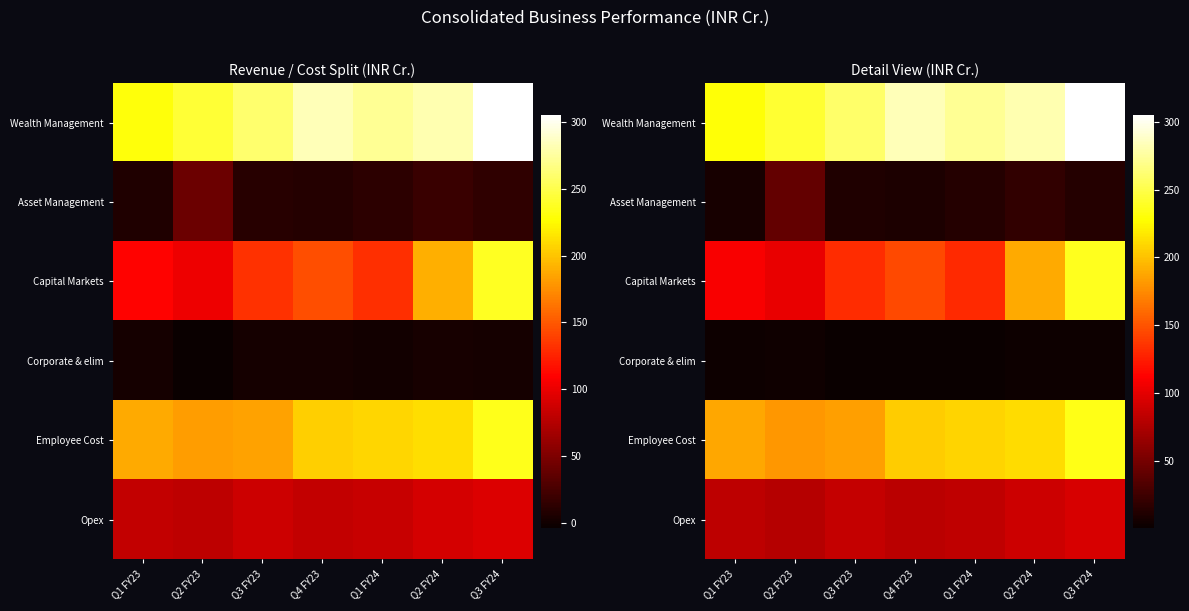

The Opex series shows 48.3 at Q1 FY24. True or false?

False